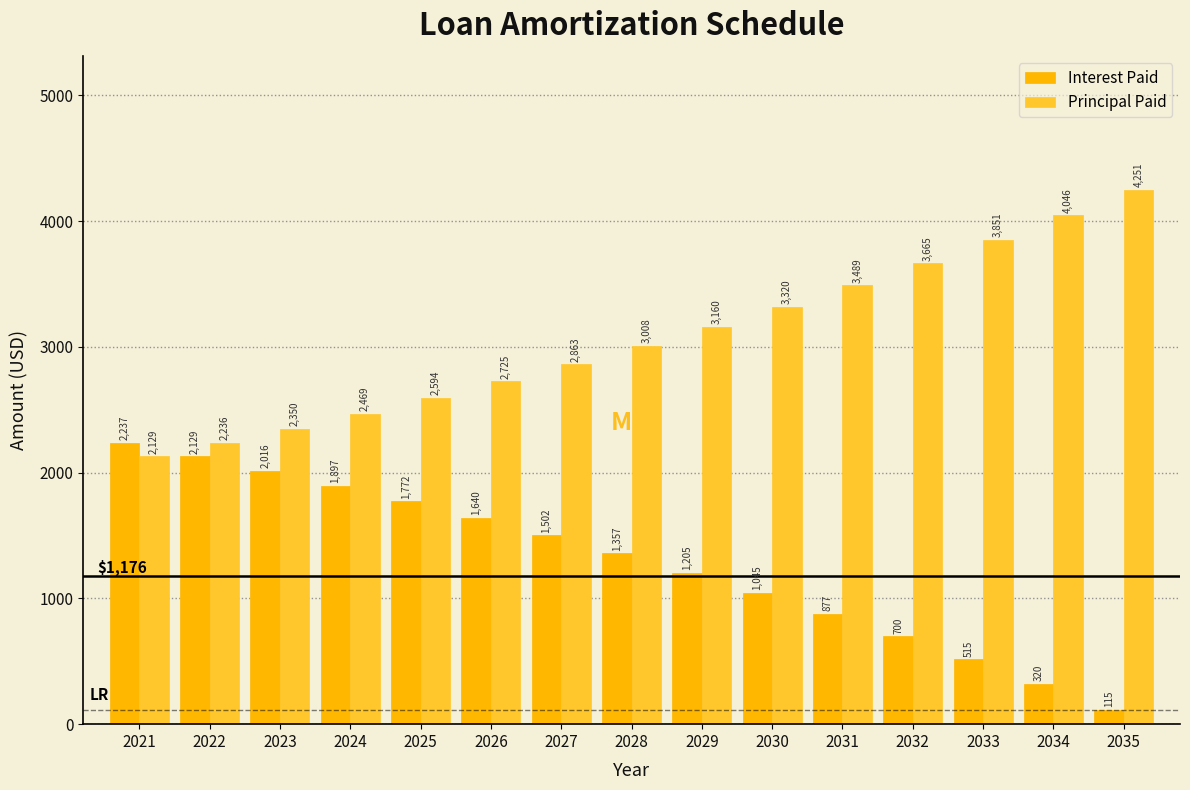

What value does the Principal Paid series have at 2033?

3850.8